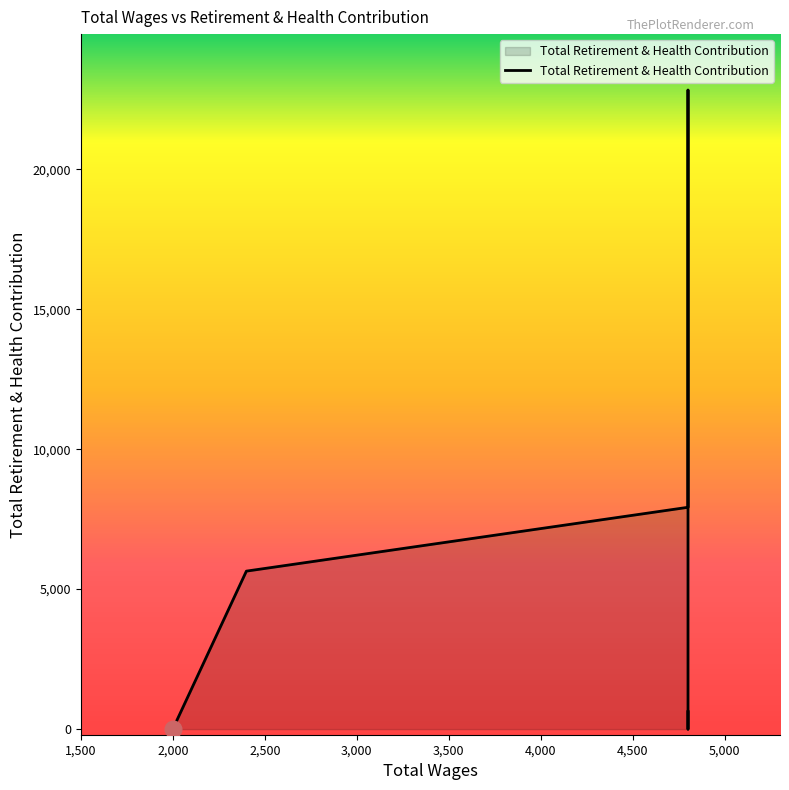

How many data points does each series have?

6